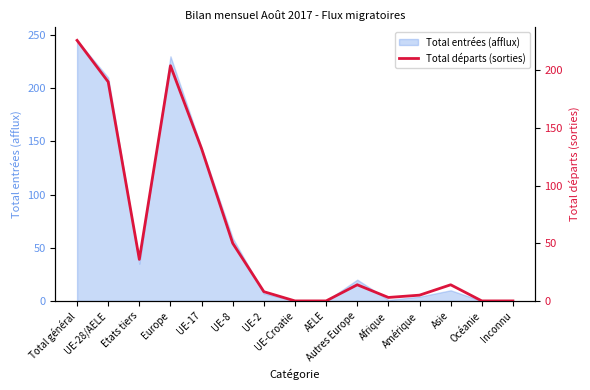

Rank the categories by value from highest to lowest.

Total général, Europe, UE-28/AELE, UE-17, UE-8, Etats tiers, Autres Europe, Asie, UE-2, Amérique, Afrique, UE-Croatie, AELE, Océanie, Inconnu